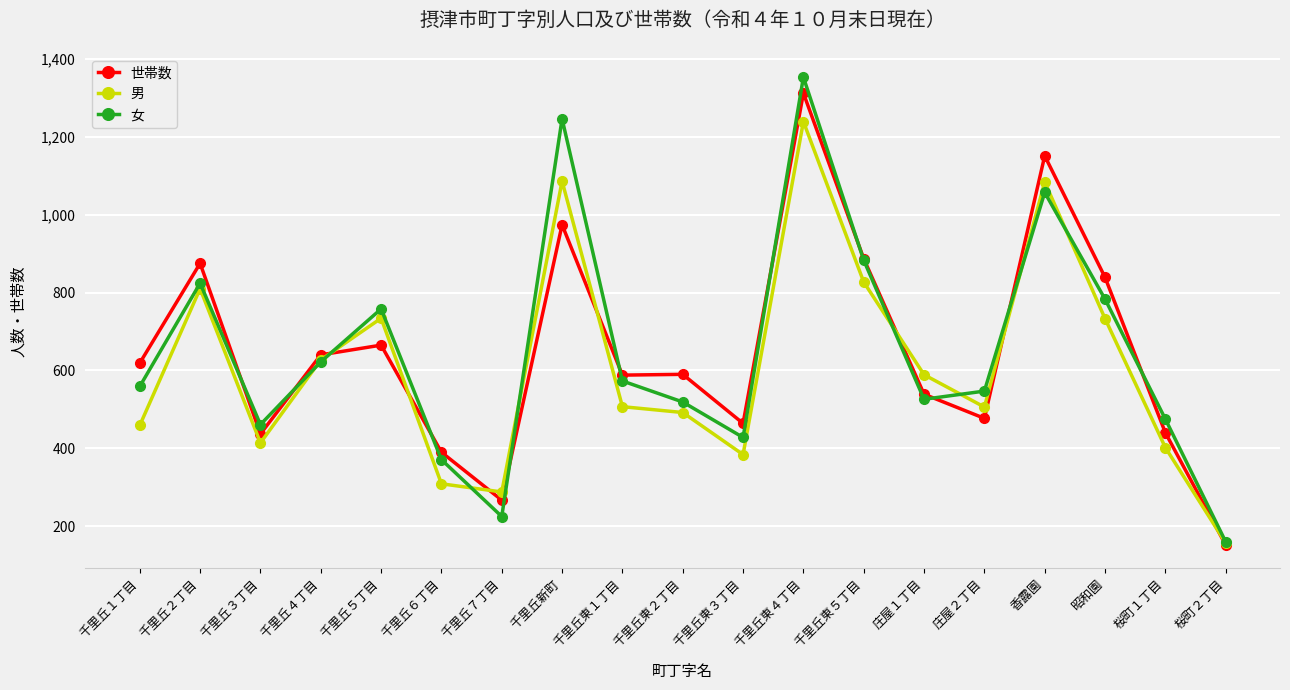

Between which two adjacent categories do 男 and 世帯数 first intersect?

千里丘４丁目 and 千里丘５丁目